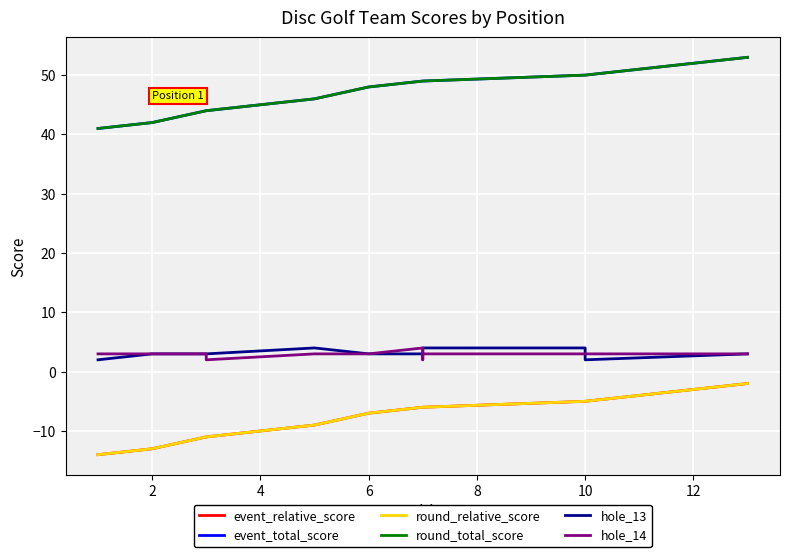

True or false: hole_13 and round_relative_score intersect in this chart.

False